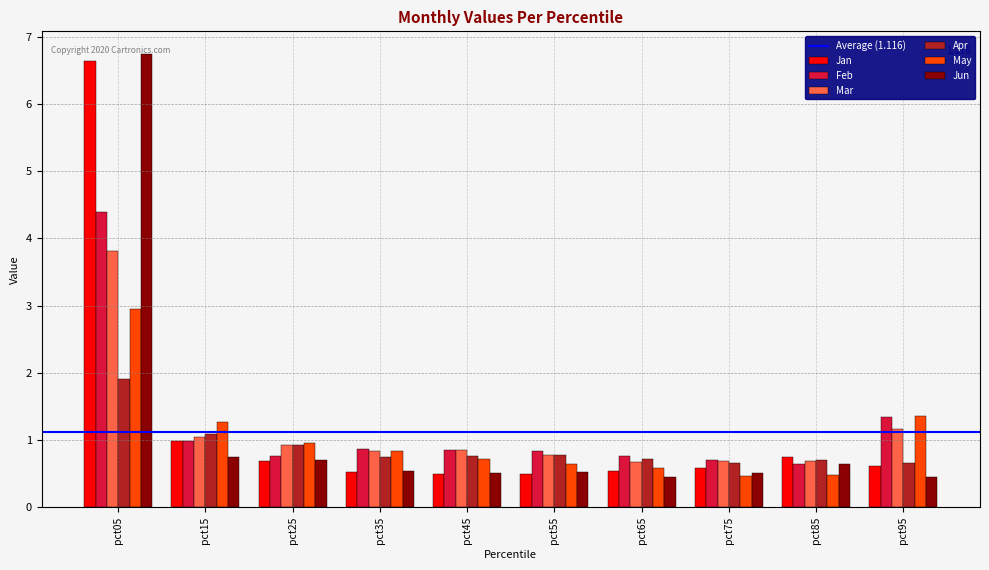

What is the value of the Apr bar at the 8th from the left?

0.7